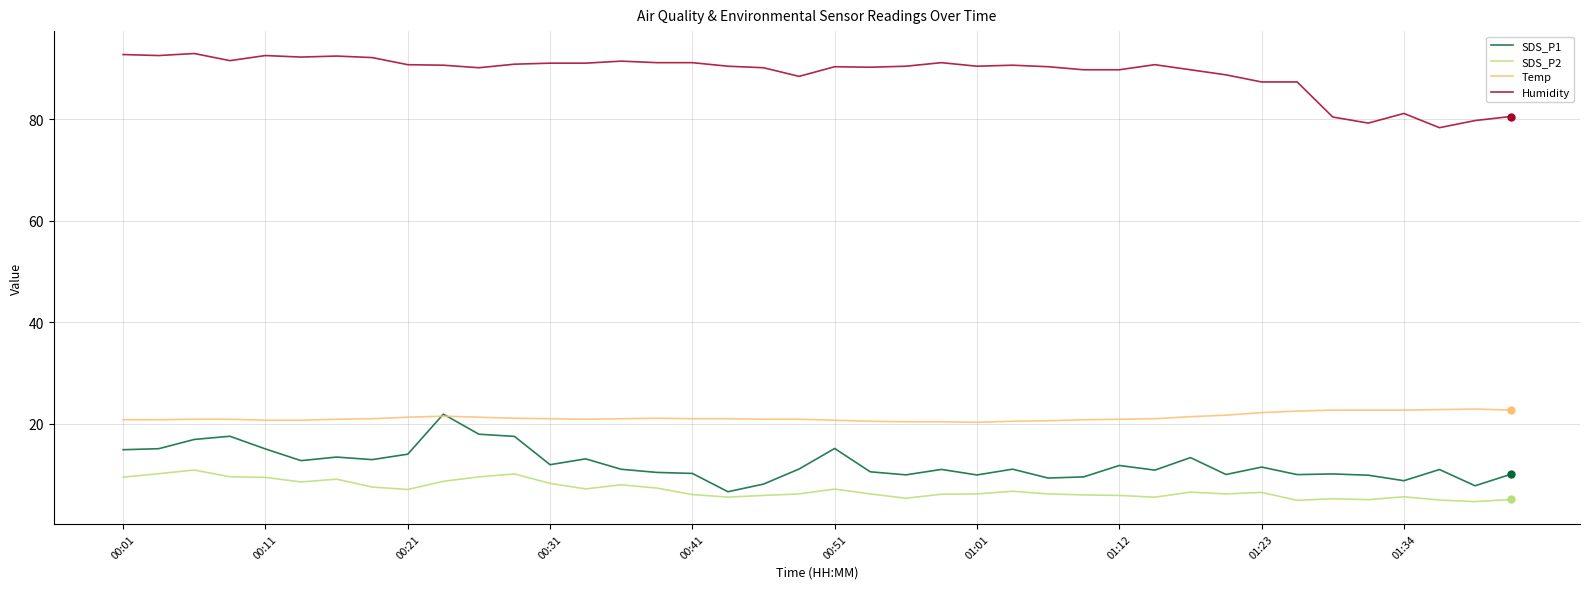

Which series has the largest total across all categories?

Humidity